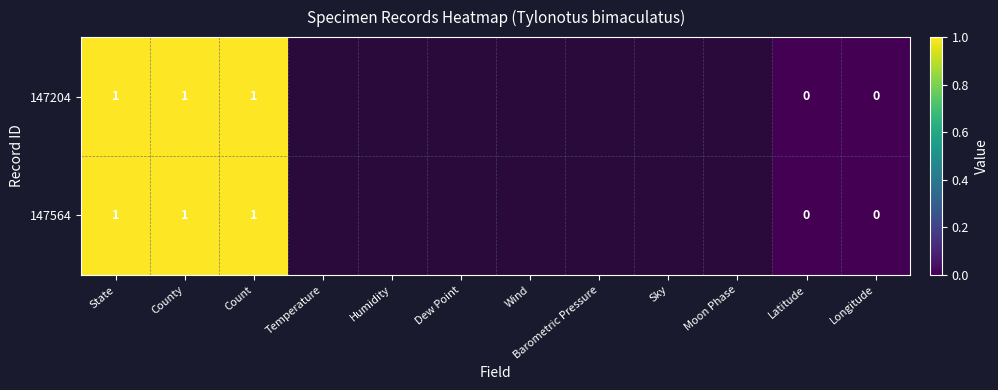

The value of 147204 at County is 1. True or false?

True